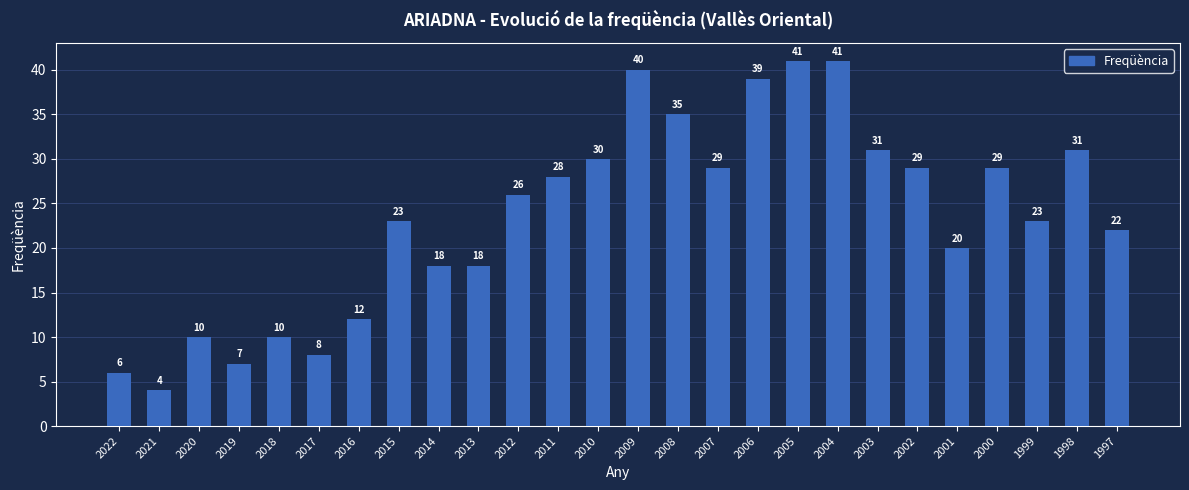

Is it true that the value at 1998 is 31?

True